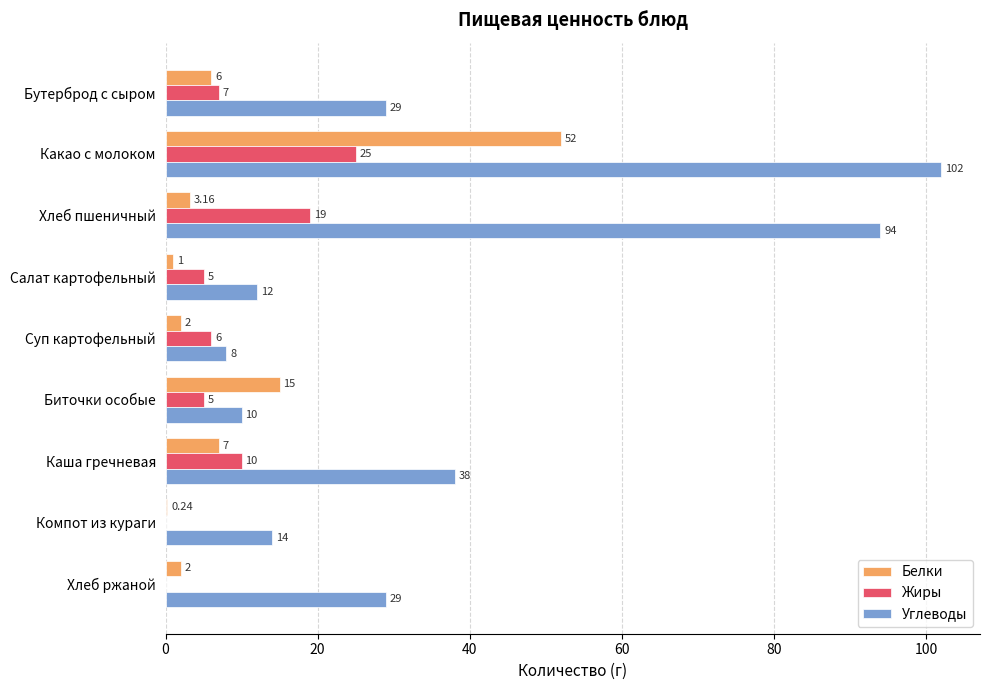

Which series has the largest range (max minus min)?

Углеводы